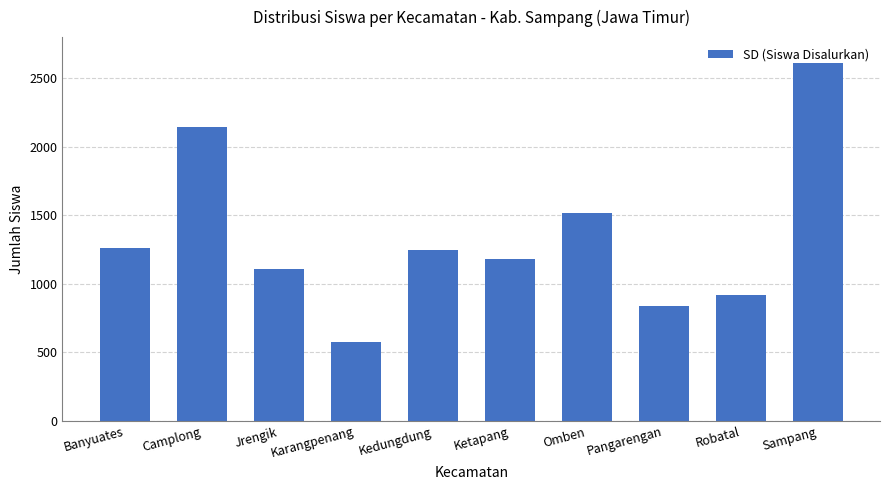

Between Sampang and Karangpenang, which is larger?

Sampang